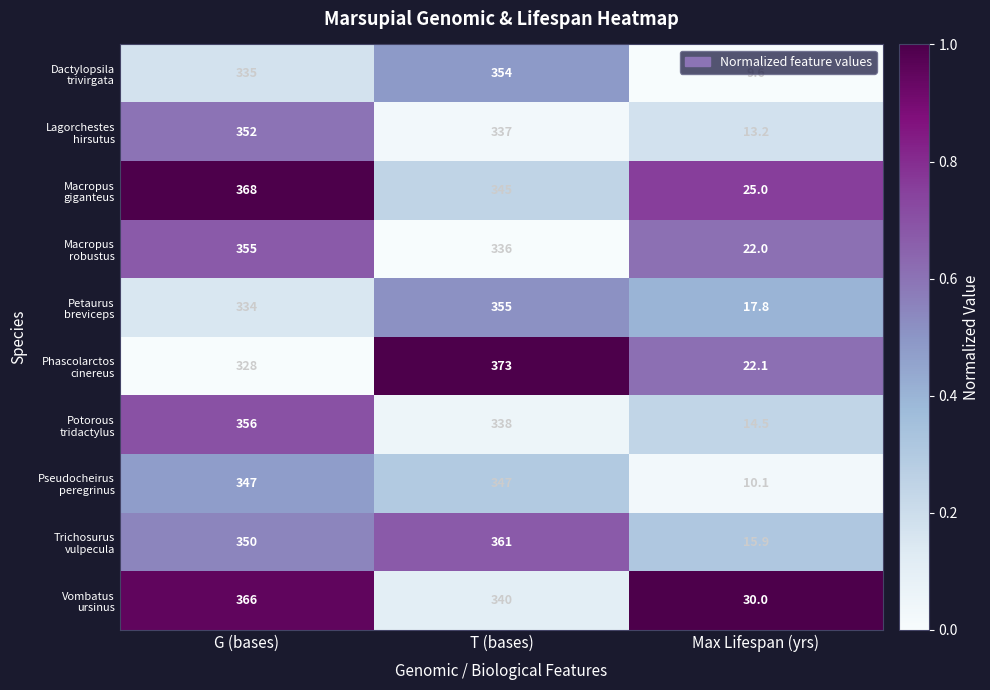

What is the spread (max minus min) of values at T (bases)?

37.0